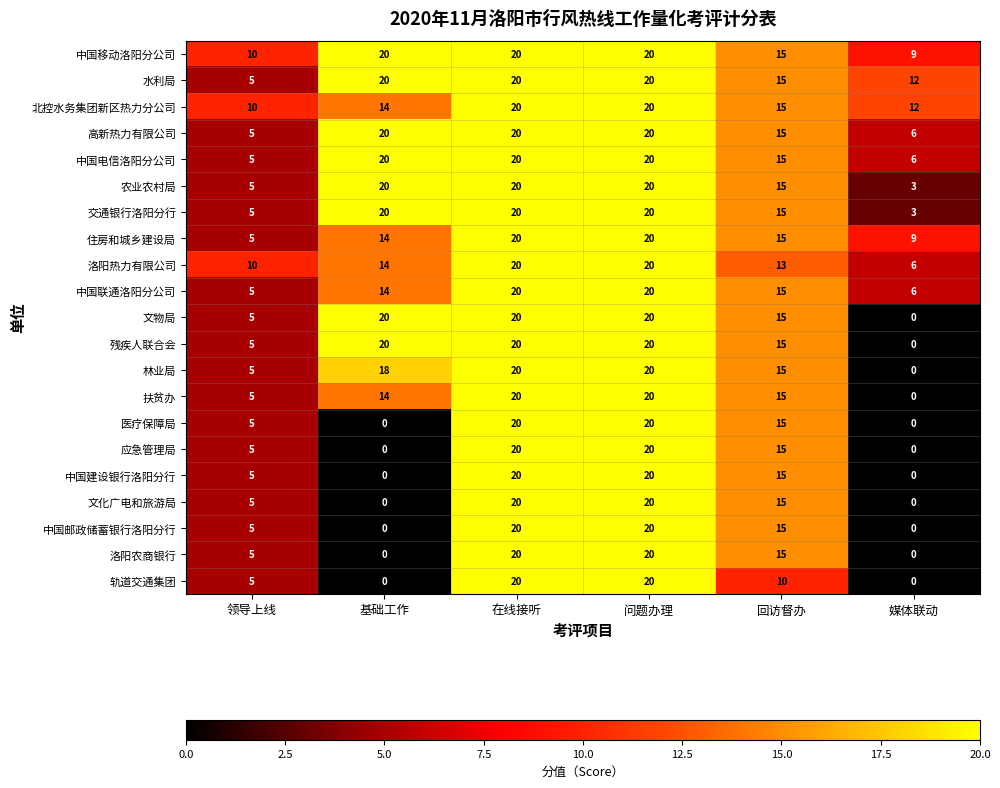

Which series has the largest total across all categories?

中国移动洛阳分公司